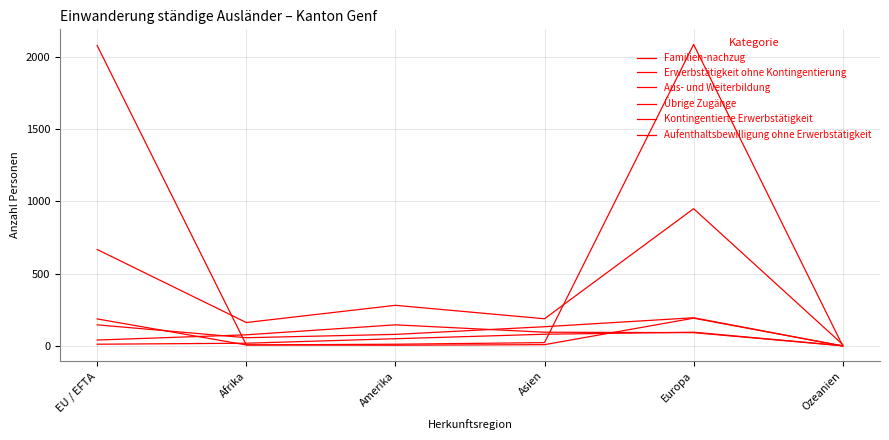

True or false: Erwerbstätigkeit ohne Kontingentierung and Aufenthaltsbewilligung ohne Erwerbstätigkeit intersect in this chart.

False